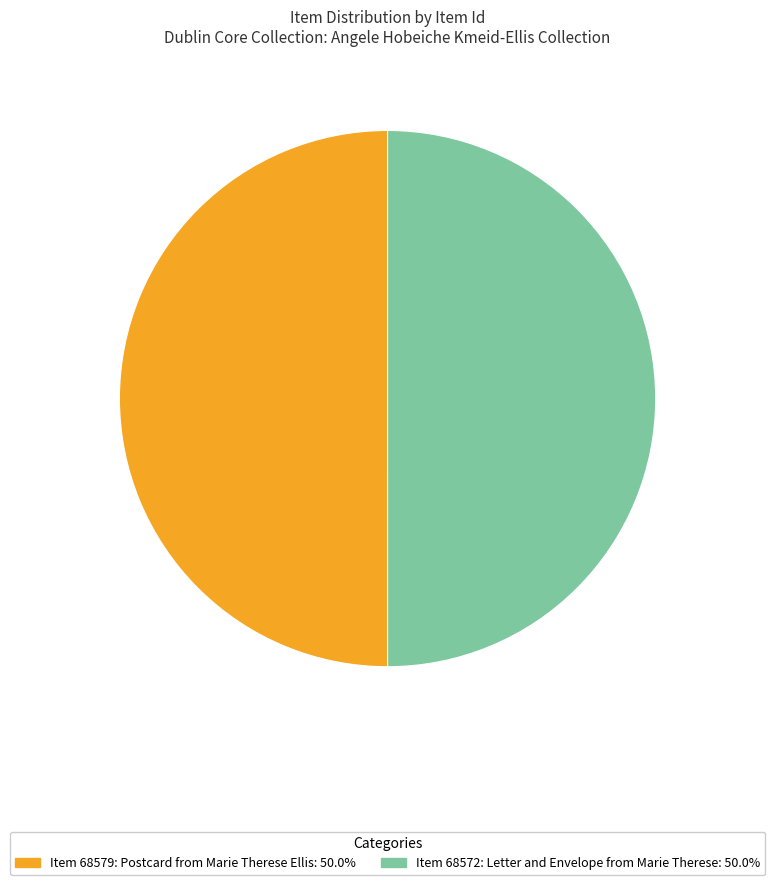

Is the sum of Item 68579: Postcard from Marie Therese Ellis and Item 68572: Letter and Envelope from Marie Therese greater than half?

Yes